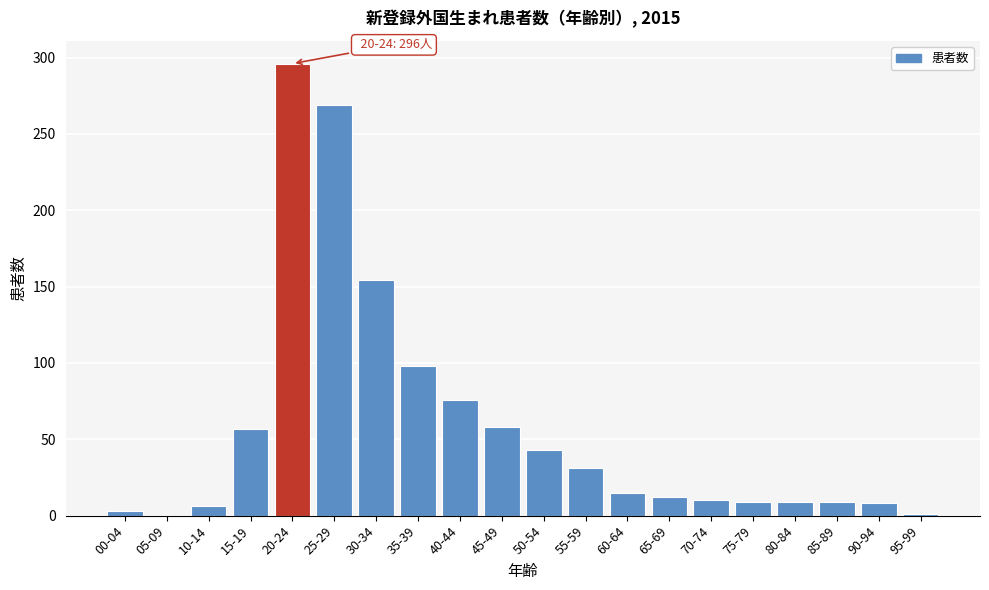

Which category has the highest value across all series?

20-24